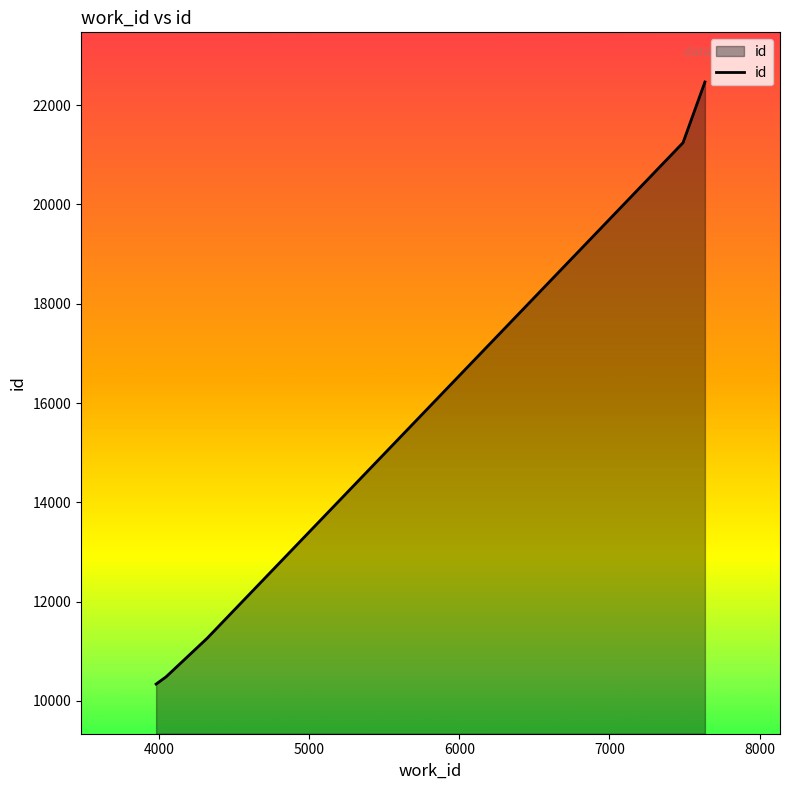

Reading left to right, transcribe all the data shown in this chart.

10340	10485	11263	21244	22467